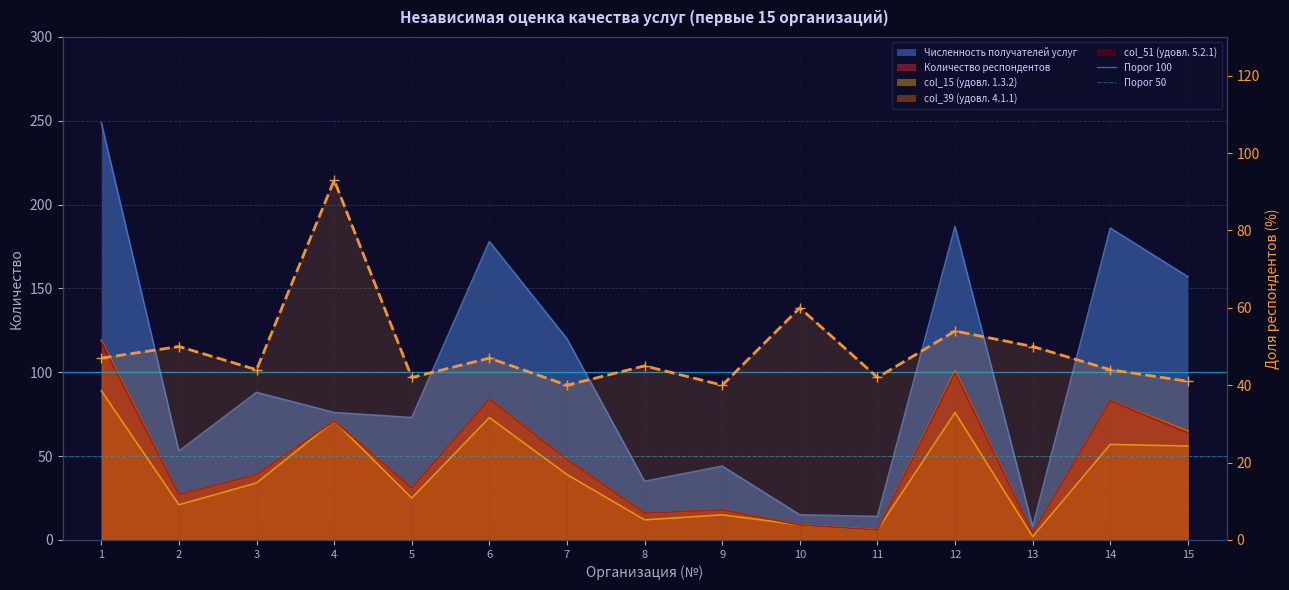

At which category does col_39 (удовл. 4.1.1) reach its first local valley?

2